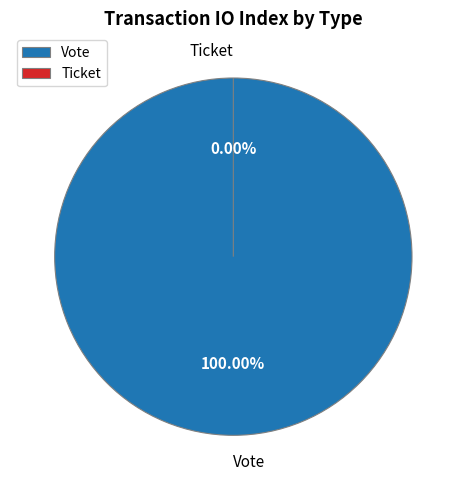

How many segments does this pie chart have?

2